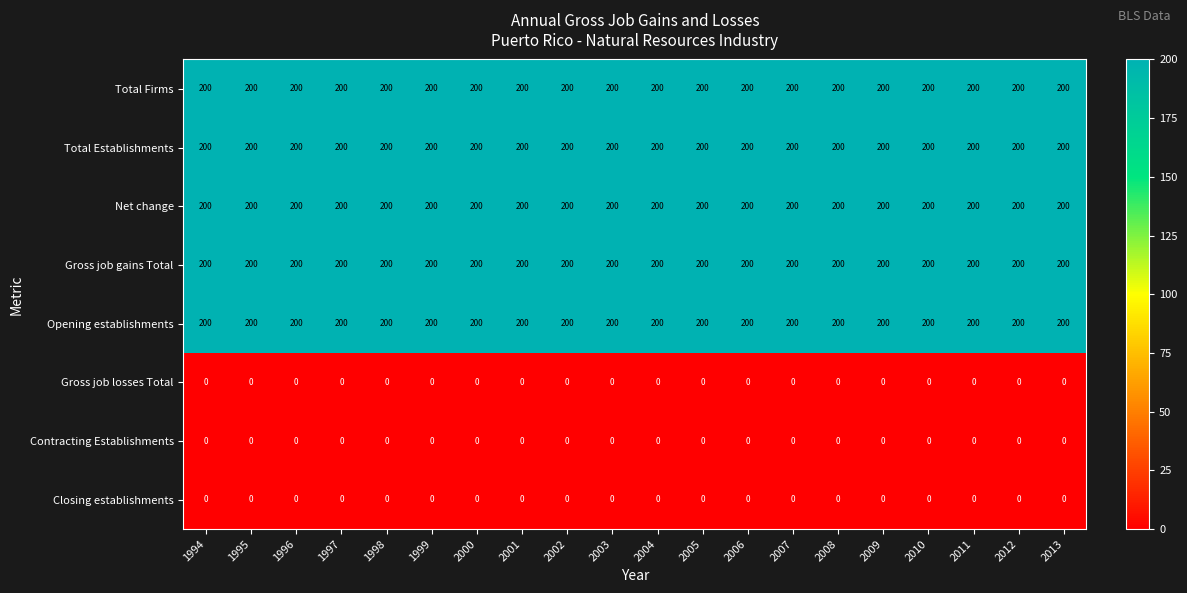

What is the average value of the Net change series?

200